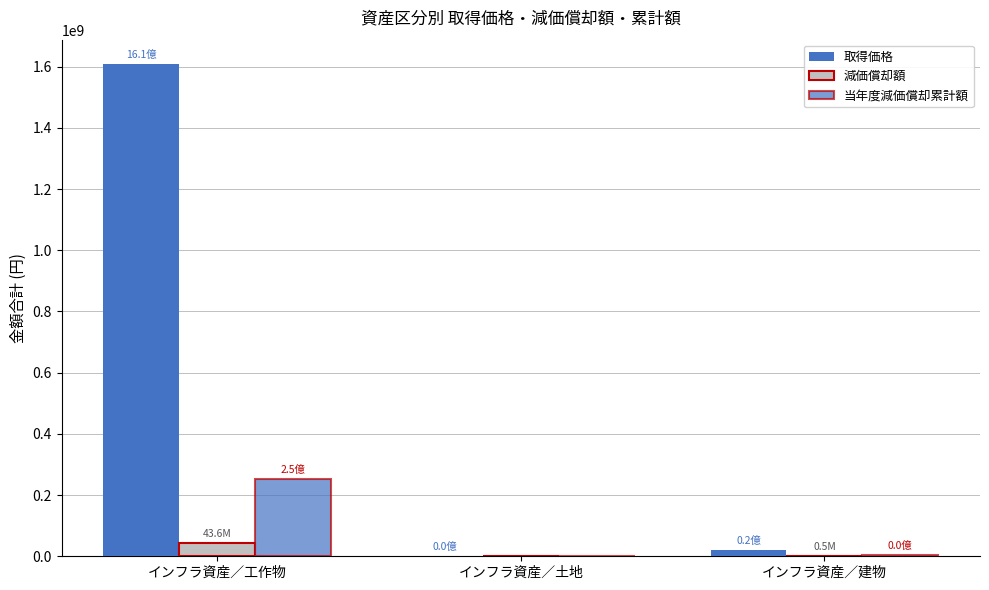

What is the maximum value for 減価償却額?

43596781